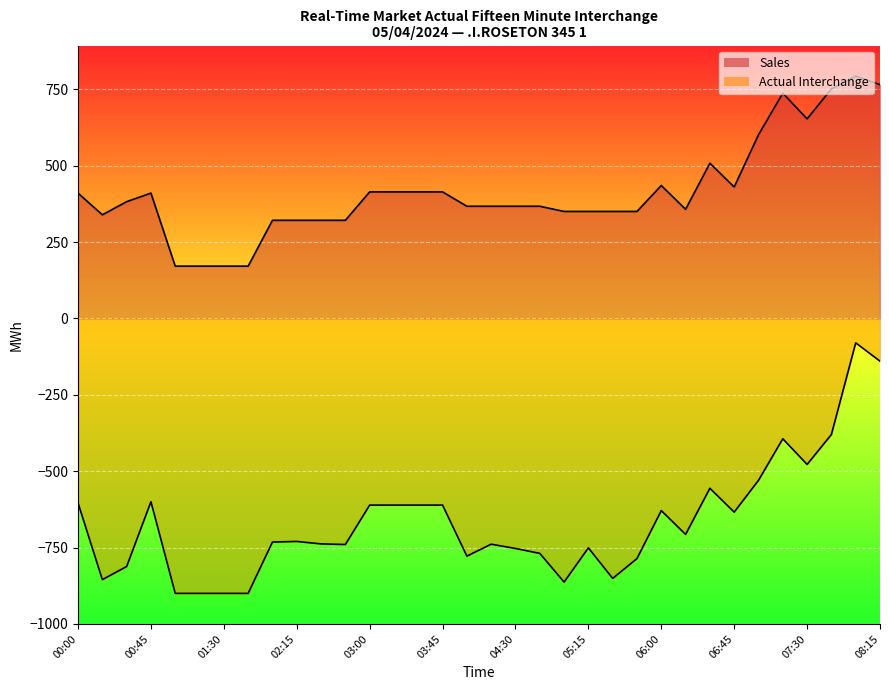

Between 00:45 and 01:00, which is larger?

00:45